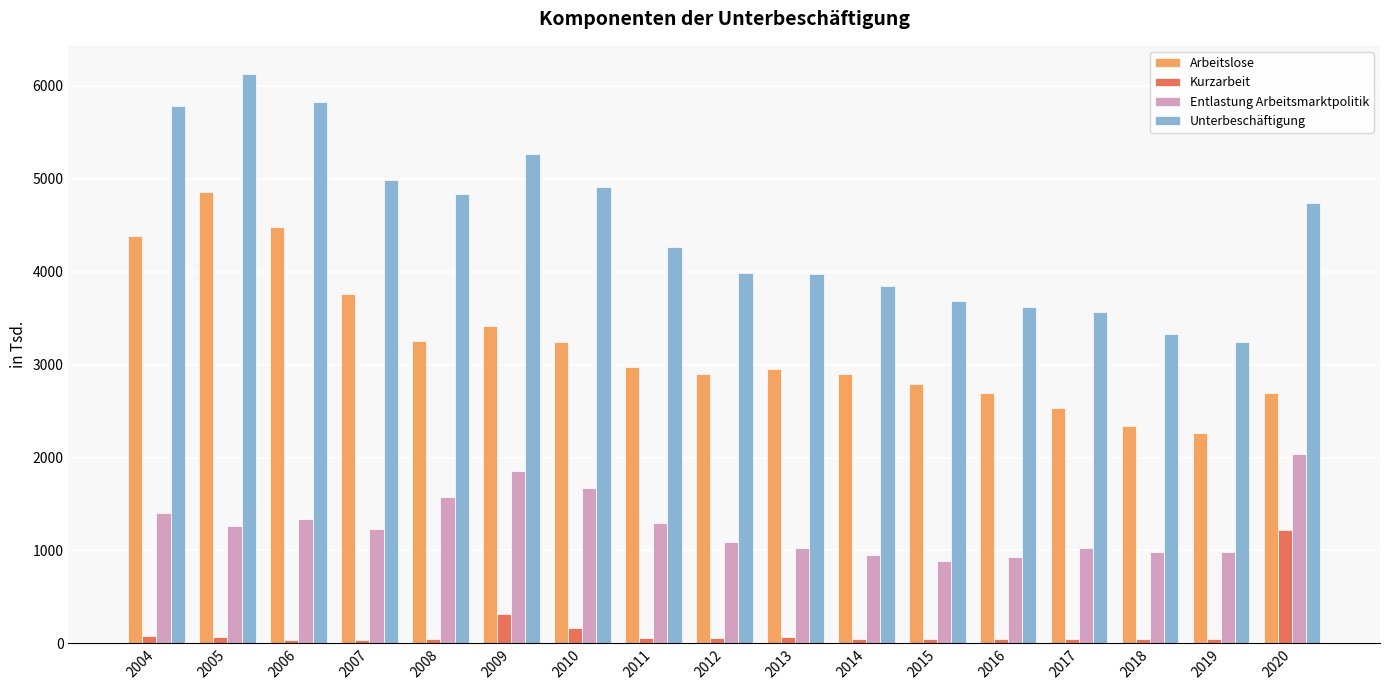

Which category has the highest value in the Arbeitslose series?

2005